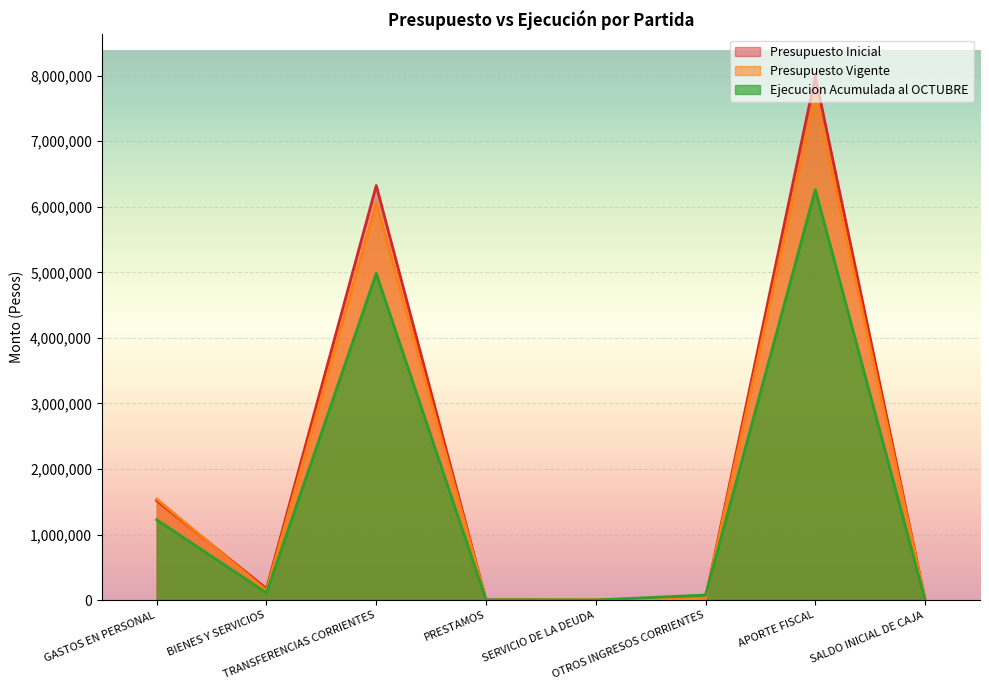

Rank the series by their maximum value, from highest to lowest.

Presupuesto Inicial, Presupuesto Vigente, Ejecucion Acumulada al OCTUBRE